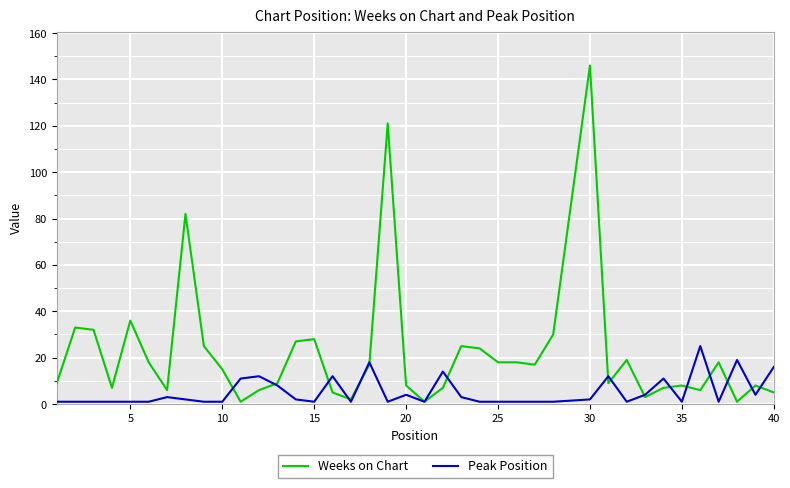

What is the lowest value of the Peak Position series?

1